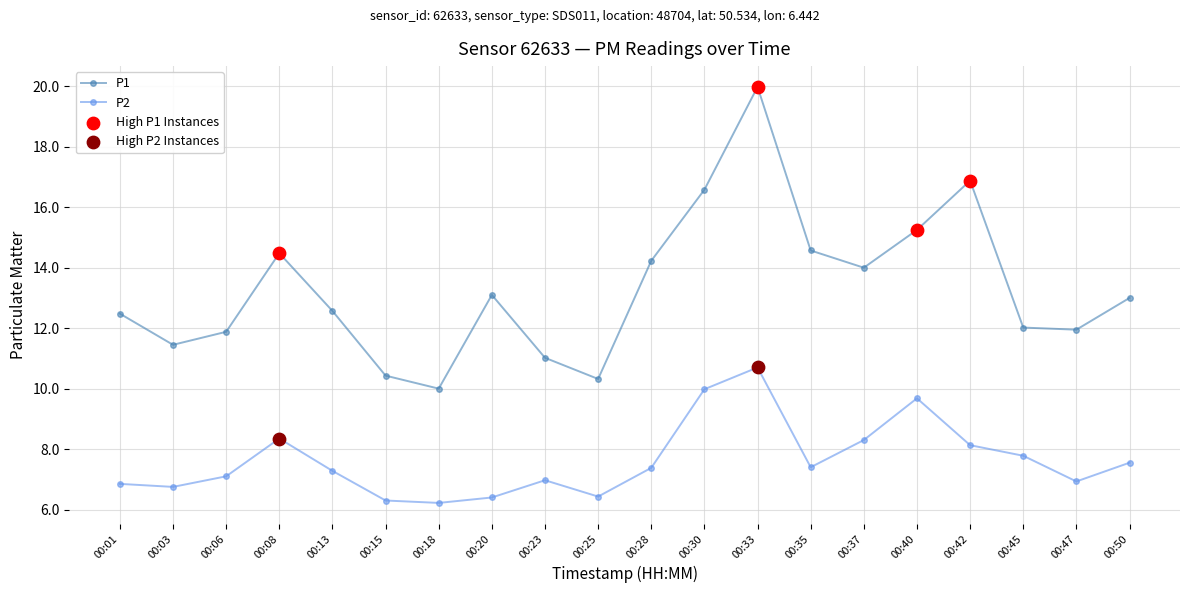

At which category is the sum across all series the highest?

00:33